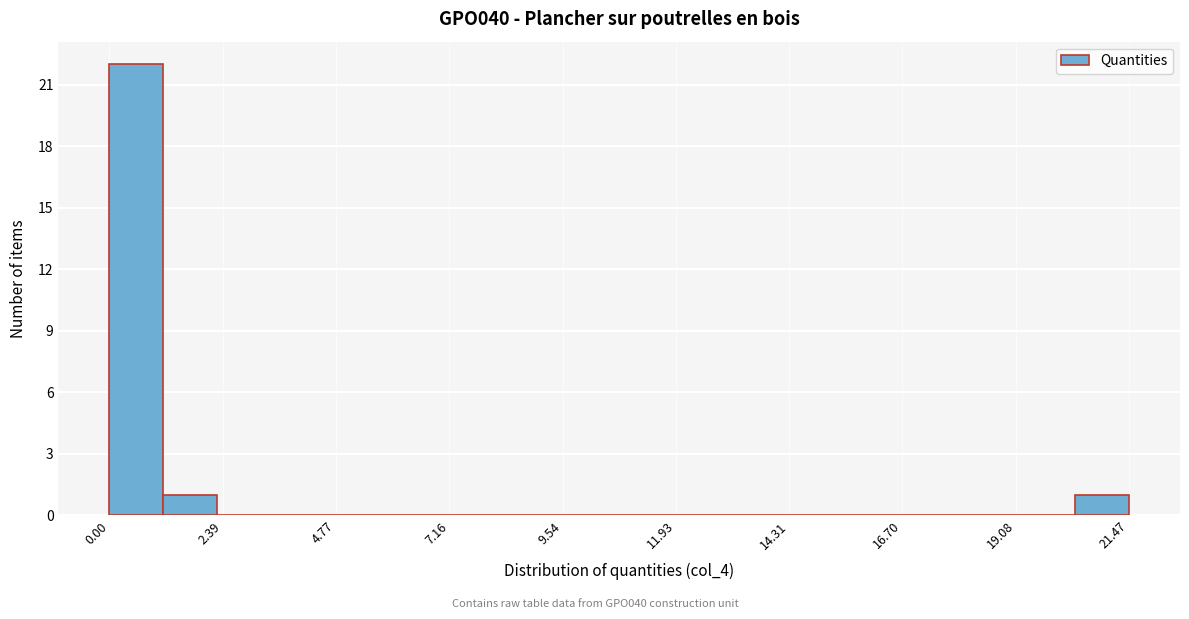

Read against the x-axis, roughly where is the centre of the tallest bar?

0.5